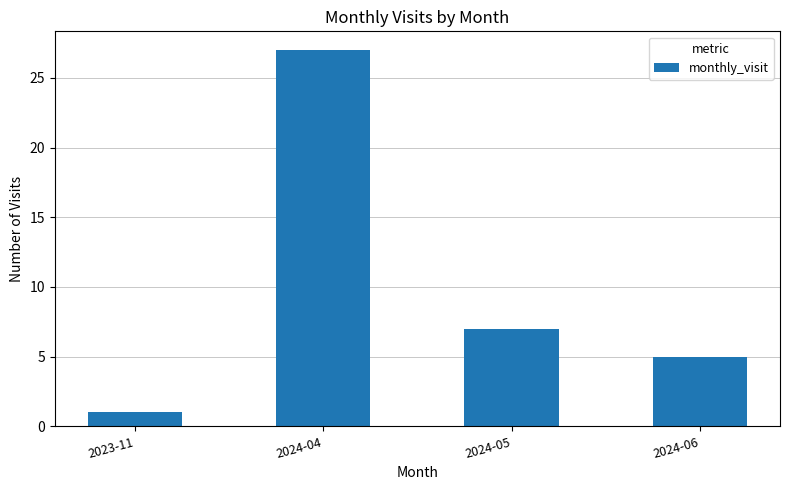

Where does the data first go above 7?

2024-04